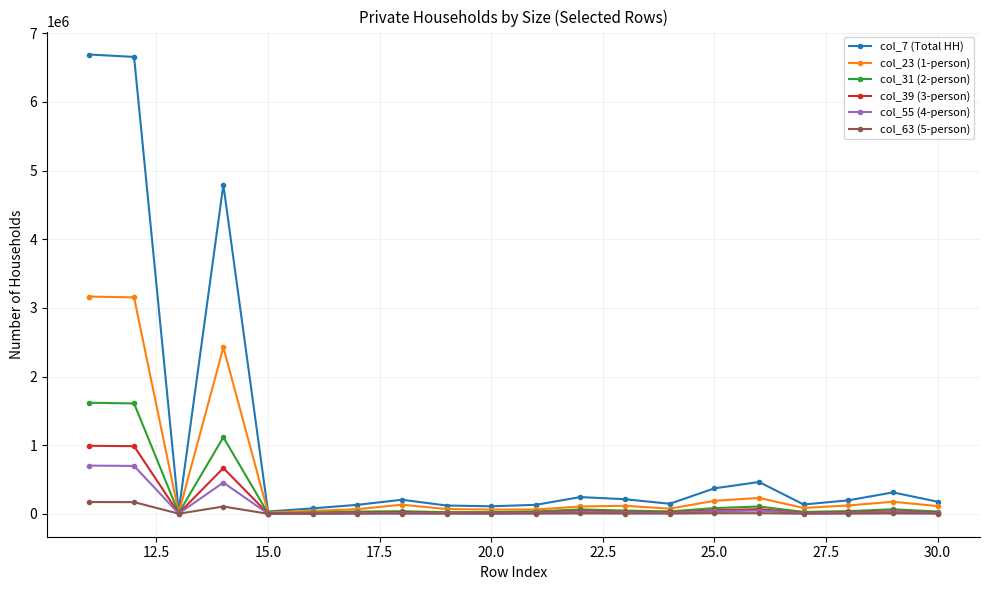

Which series has the largest total across all categories?

col_7 (Total HH)